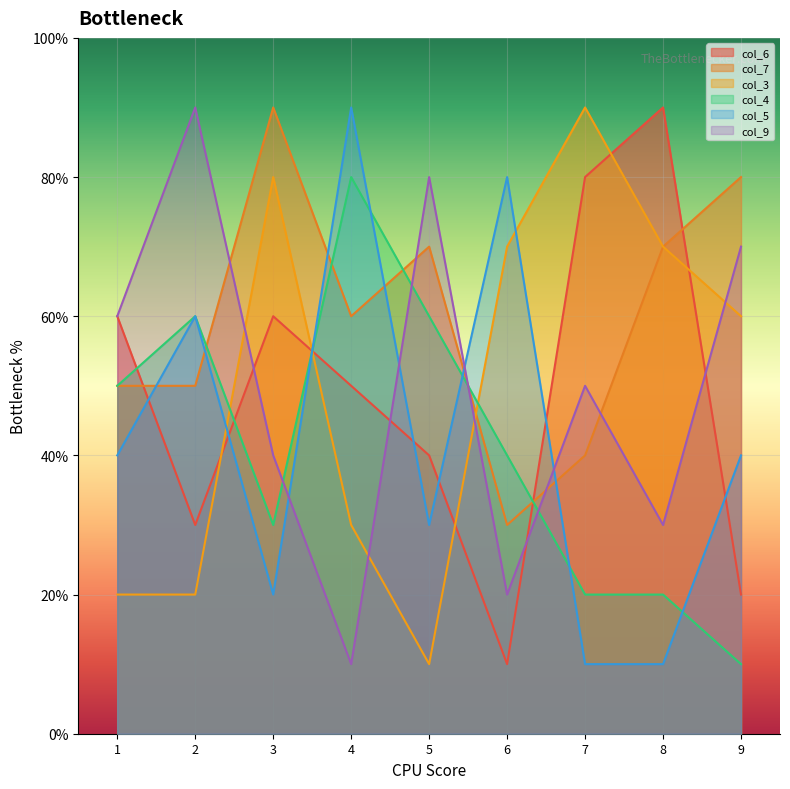

True or false: col_4 has more than 0 interior local peaks.

True